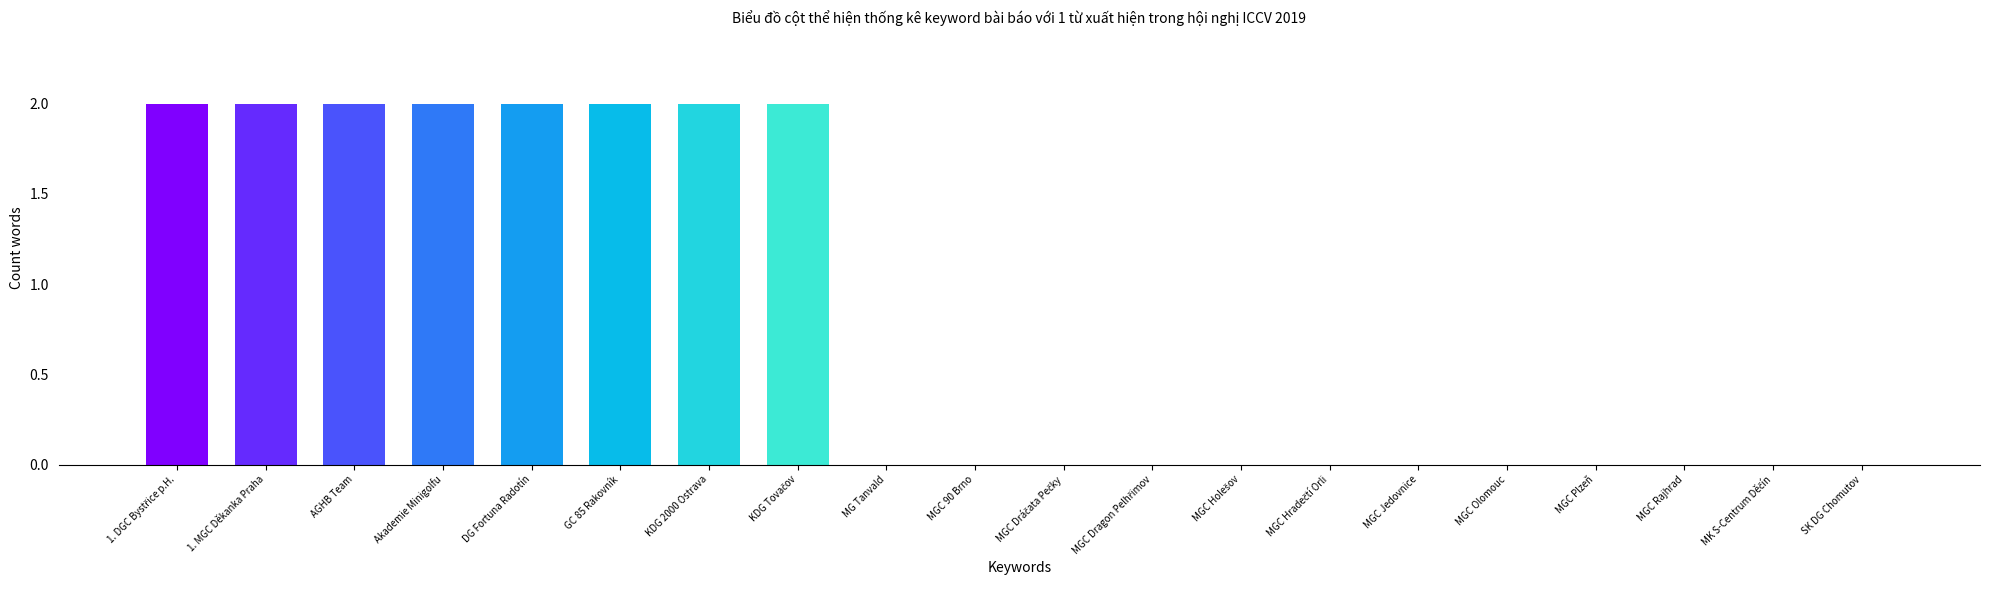

True or false: the data shows 2 at KDG 2000 Ostrava.

True